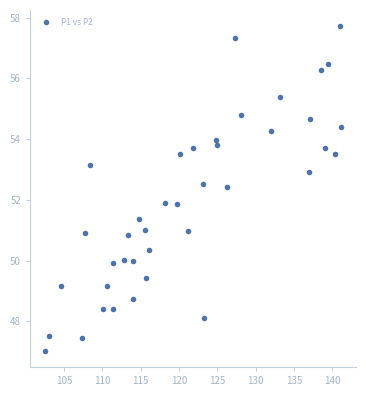

What is the range of Y values (max minus min)?

10.7